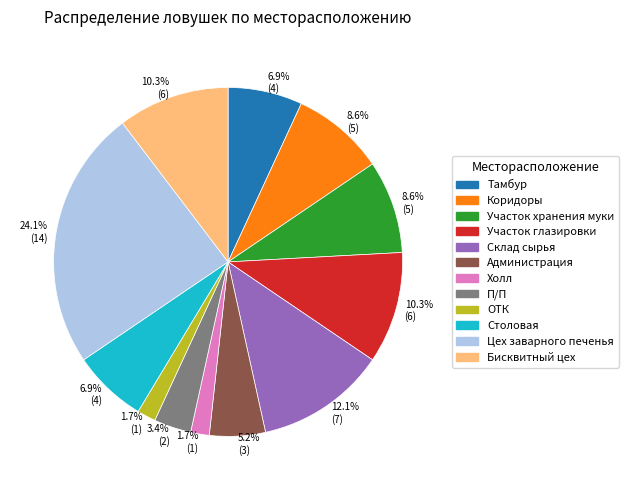

Is there any slice that represents more than half of the pie?

No